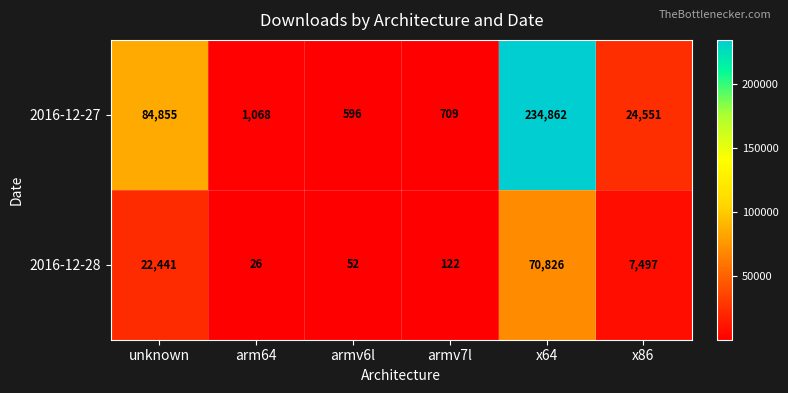

True or false: 2016-12-28 has a value of 122 at armv7l.

True